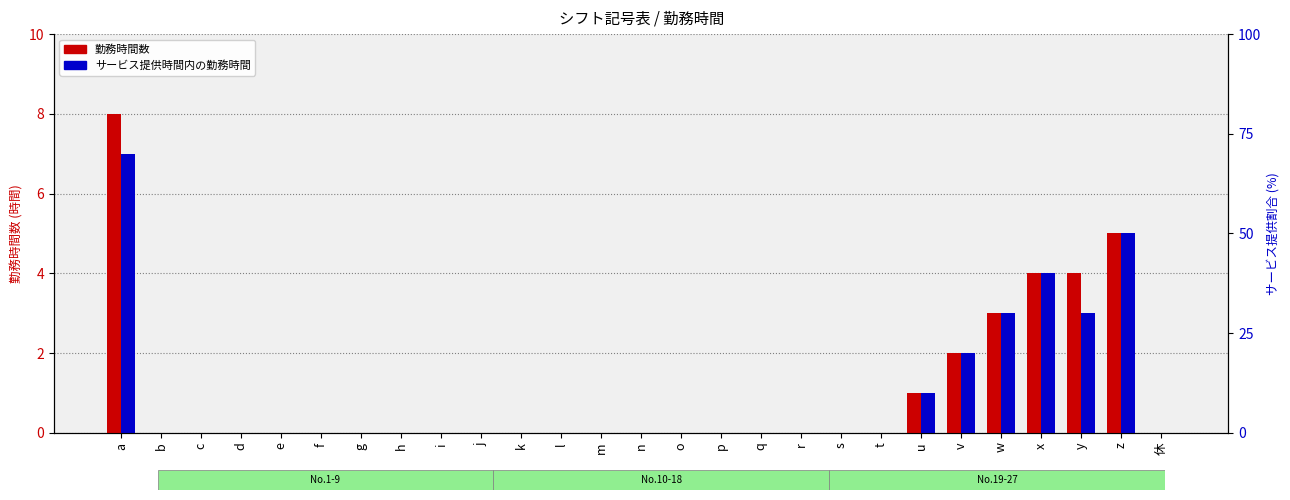

Reading left to right, list all the values displayed in this chart.

勤務時間数: 8	0	0	0	0	0	0	0	0	0	0	0	0	0	0	0	0	0	0	0	1	2	3	4	4	5	0
サービス提供時間内の勤務時間: 7	0	0	0	0	0	0	0	0	0	0	0	0	0	0	0	0	0	0	0	1	2	3	4	3	5	0